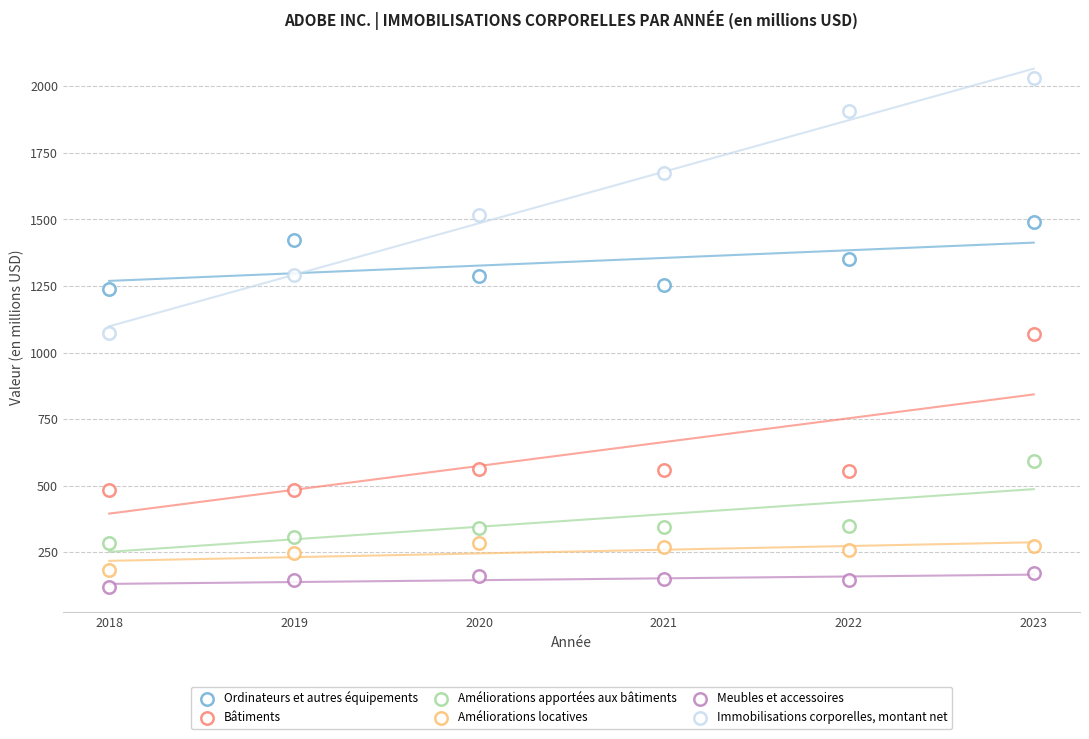

How many points are shown in the scatter plot?

36